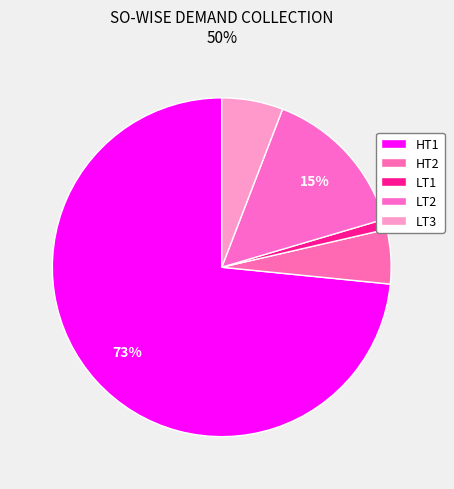

Do LT2 and LT3 together represent more than half of the pie?

No